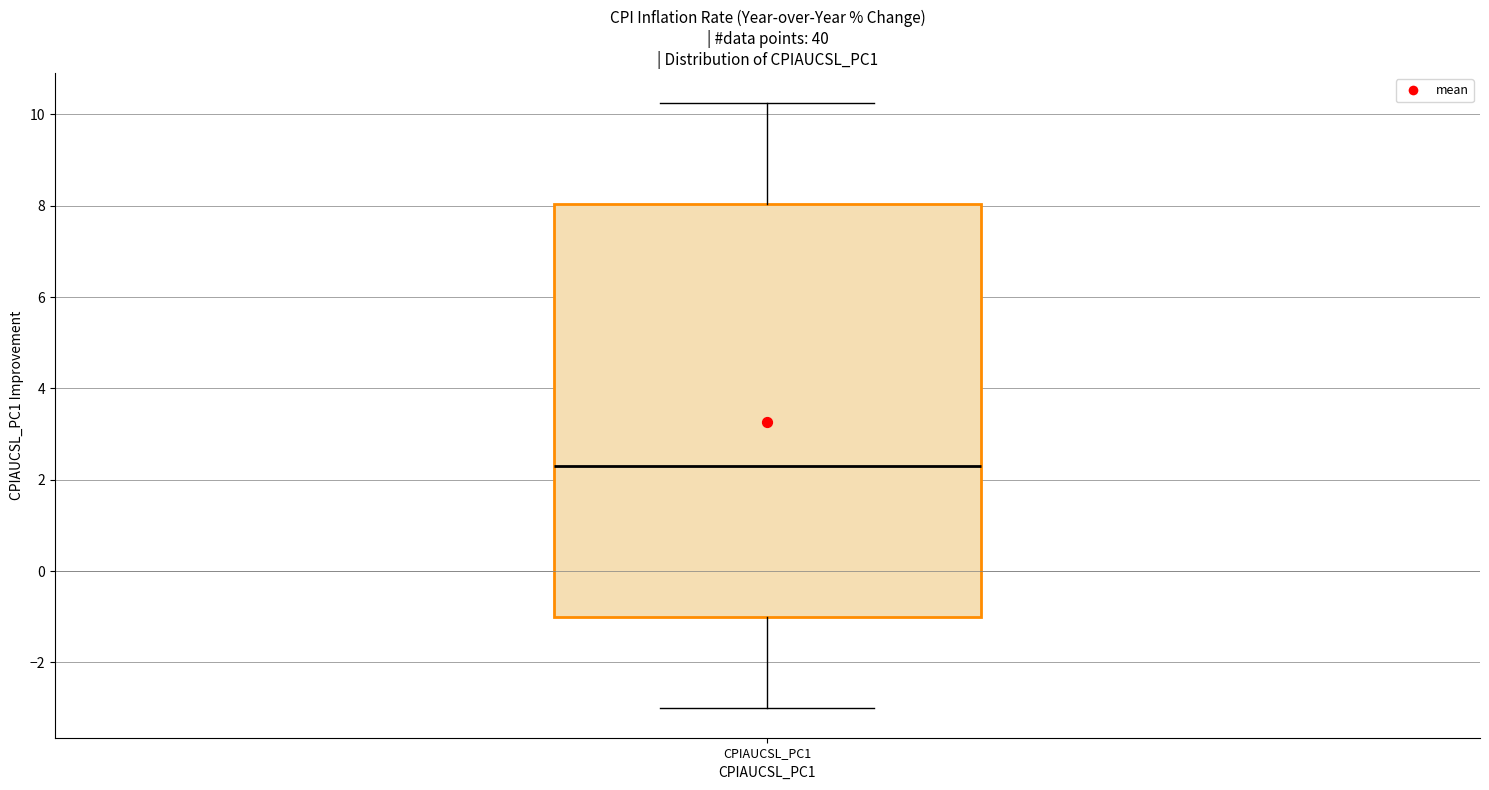

Where does the upper whisker of the box for CPIAUCSL_PC1 end on the y-axis? The values are not printed on the chart, so give them approximately, as read against the axis.

10.2